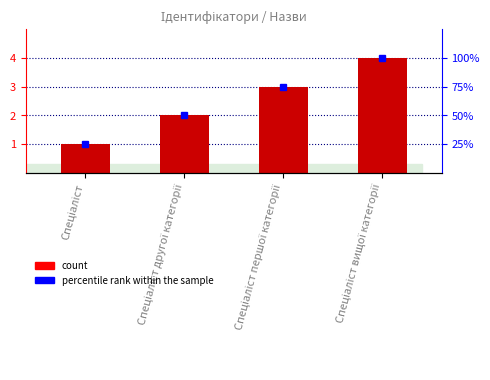

What is the smallest value displayed?

1